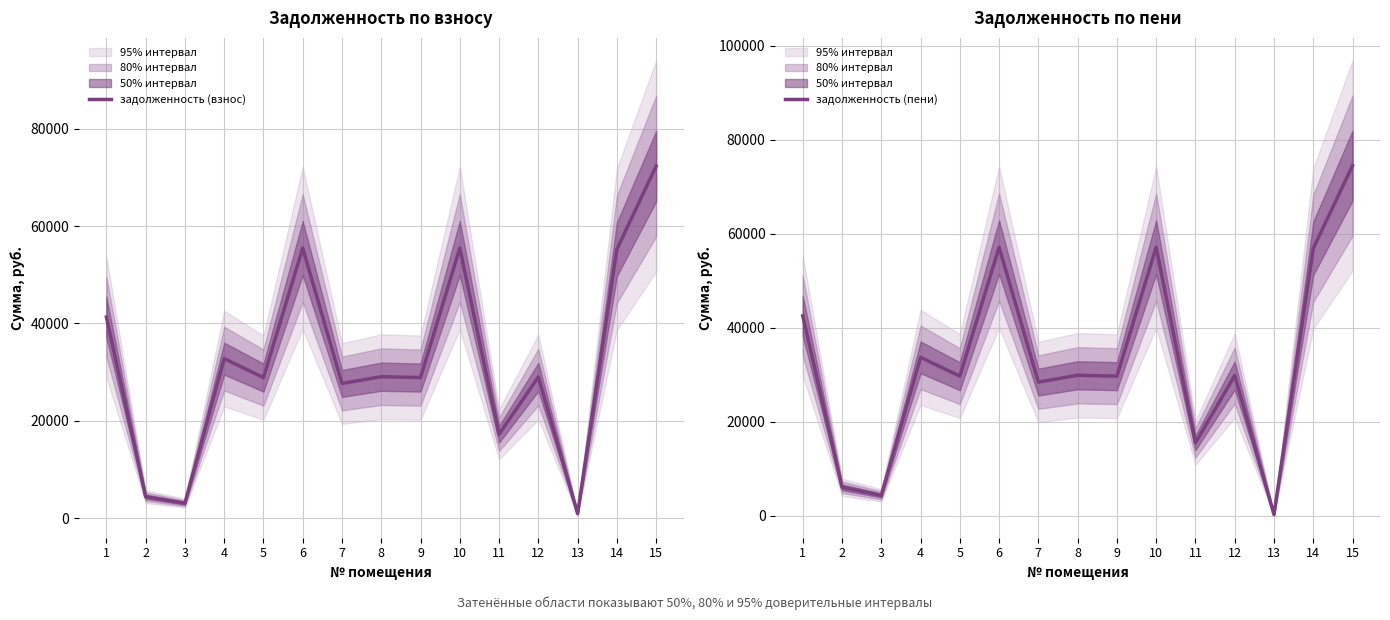

True or false: задолженность (пени) has more than 2 points higher than both neighbors.

True